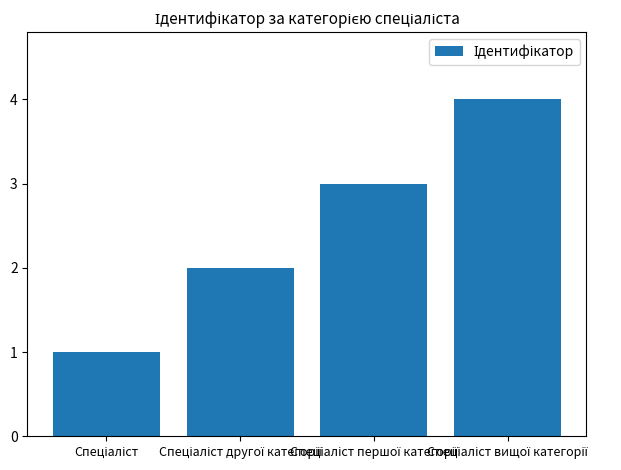

How many bars are there in total?

4